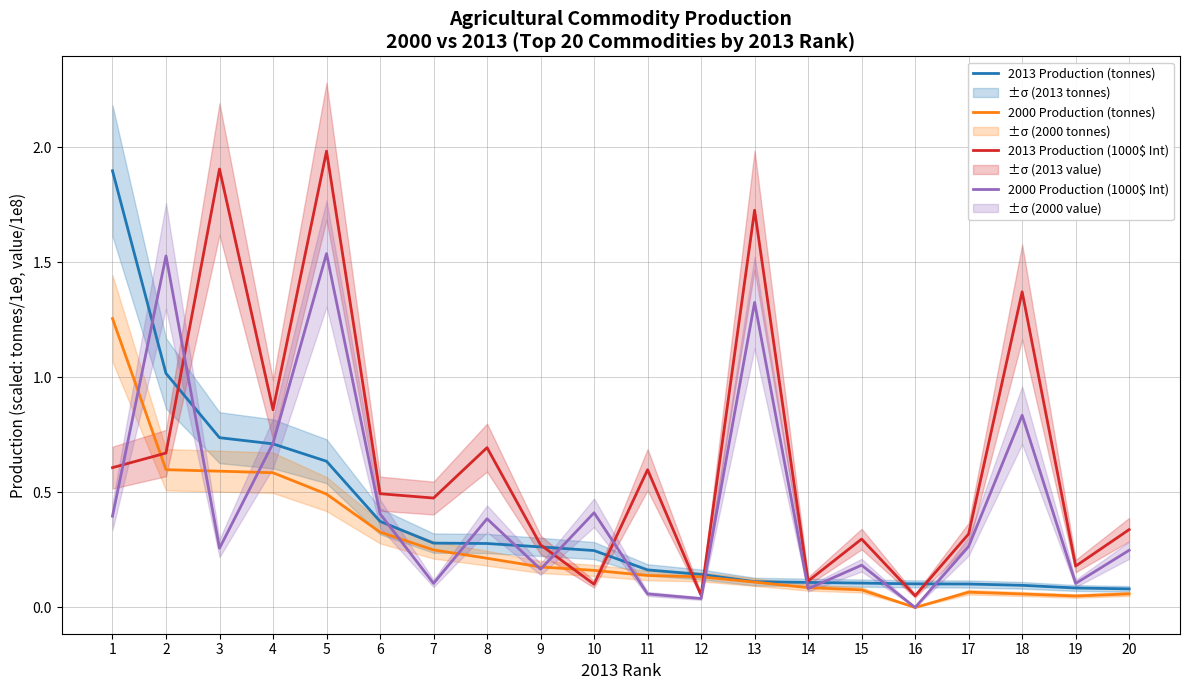

Does the chart have visible grid lines?

Yes